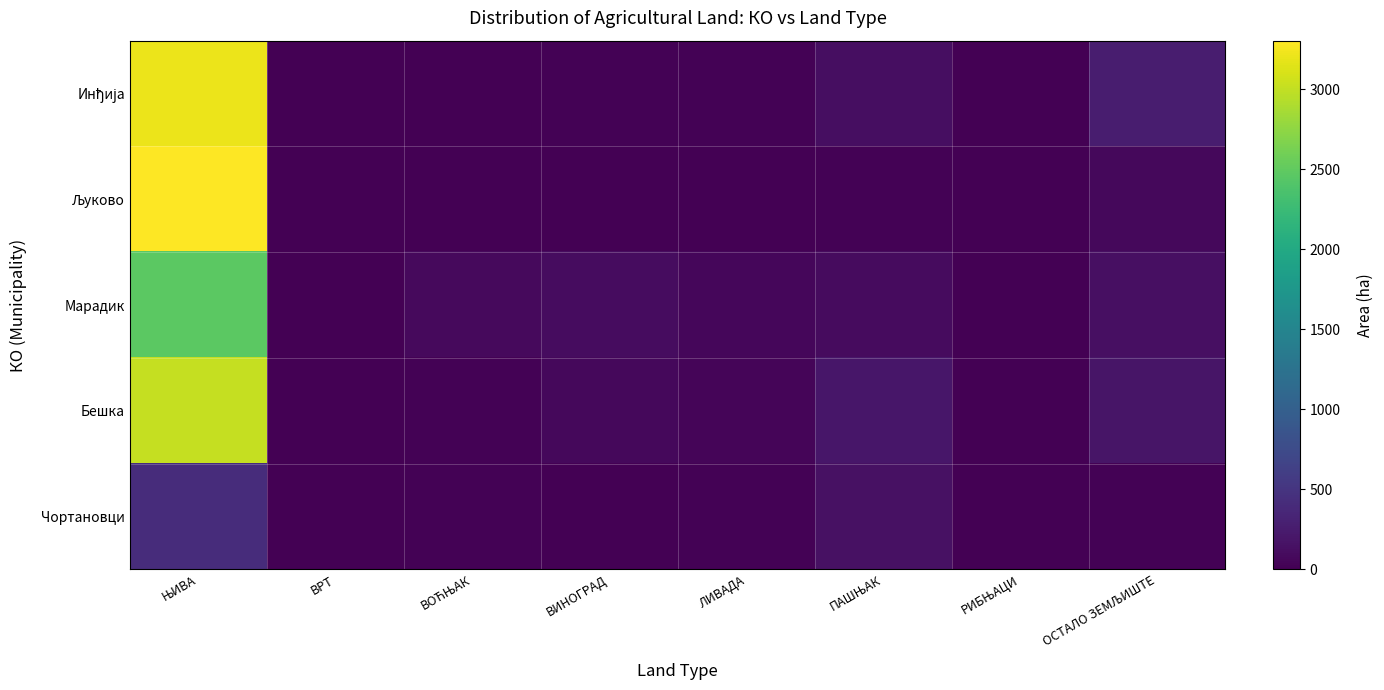

Which series changed the most between ВОЋЊАК and ОСТАЛО ЗЕМЉИШТЕ?

Инђија